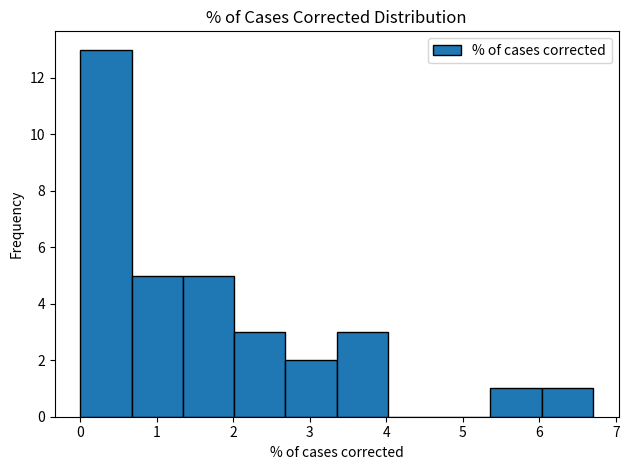

Reading left to right, list every bar in this chart as the range it spans on the x-axis followed by its height. Neither the bar edges nor the heights are printed on the chart, so give them approximately, as read against the axes.

0.00 to 0.67: 13
0.67 to 1.34: 5
1.34 to 2.01: 5
2.01 to 2.68: 3
2.68 to 3.35: 2
3.35 to 4.02: 3
4.02 to 4.69: 0
4.69 to 5.36: 0
5.36 to 6.03: 1
6.03 to 6.70: 1